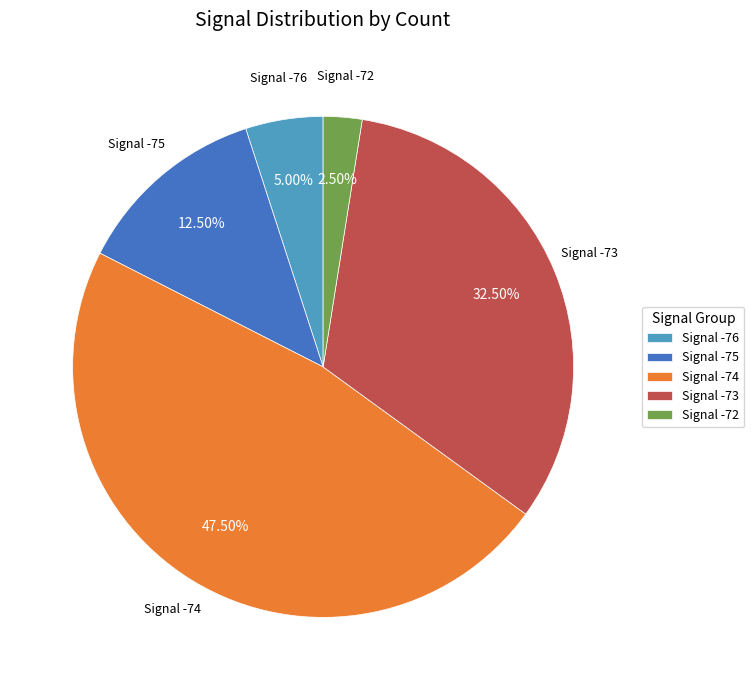

Do Signal -73 and Signal -74 together represent more than half of the pie?

Yes